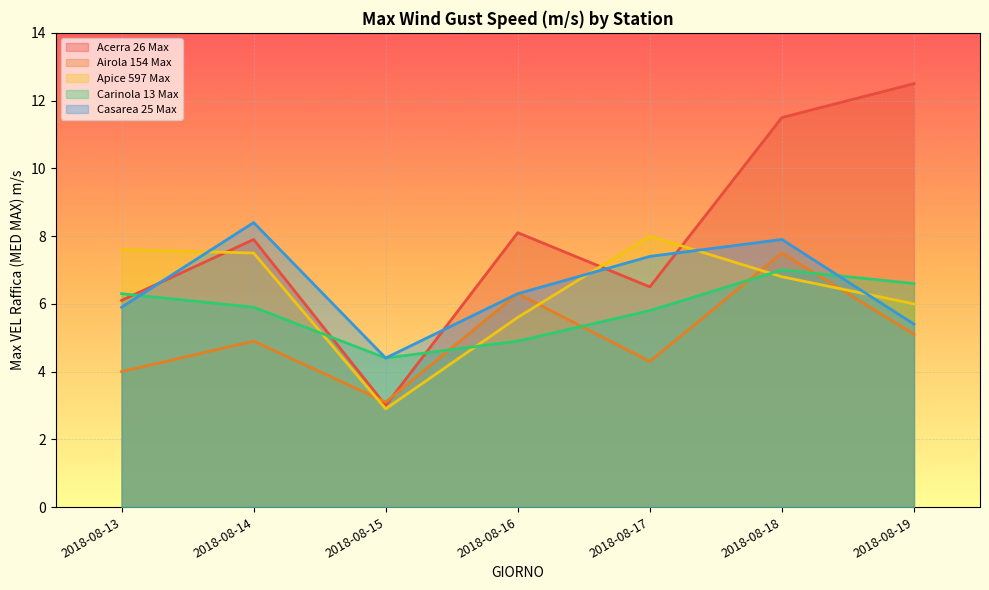

Is it true that Airola 154 Max equals 4.3 at 2018-08-17?

True